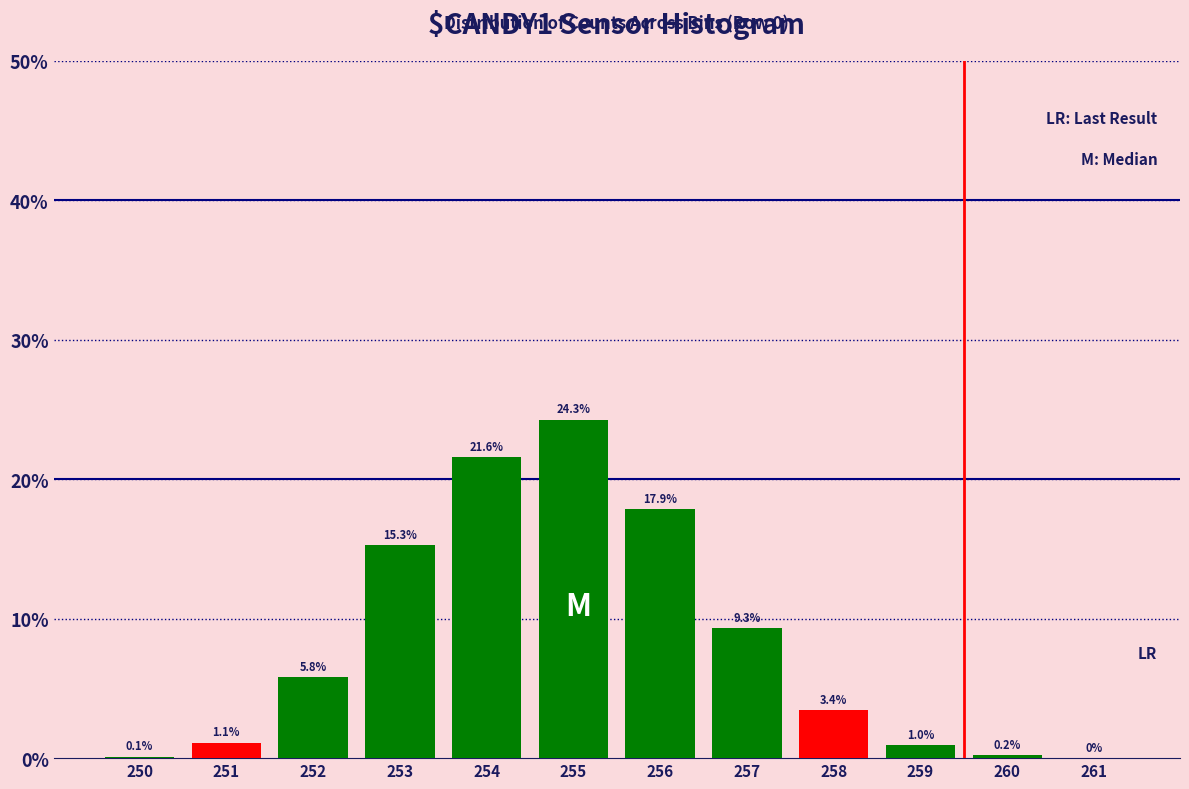

What is the sum of all values?

100.0